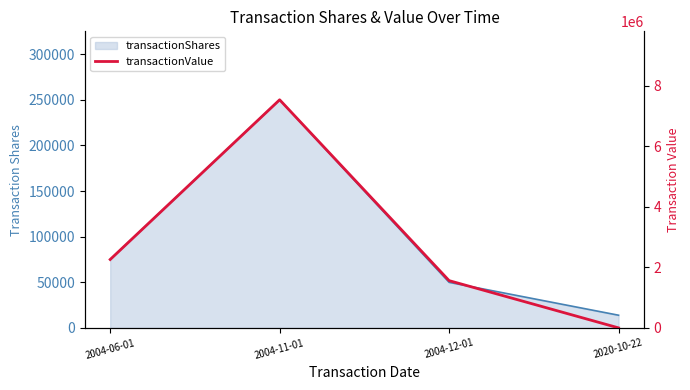

What is the greatest value displayed?

7543550